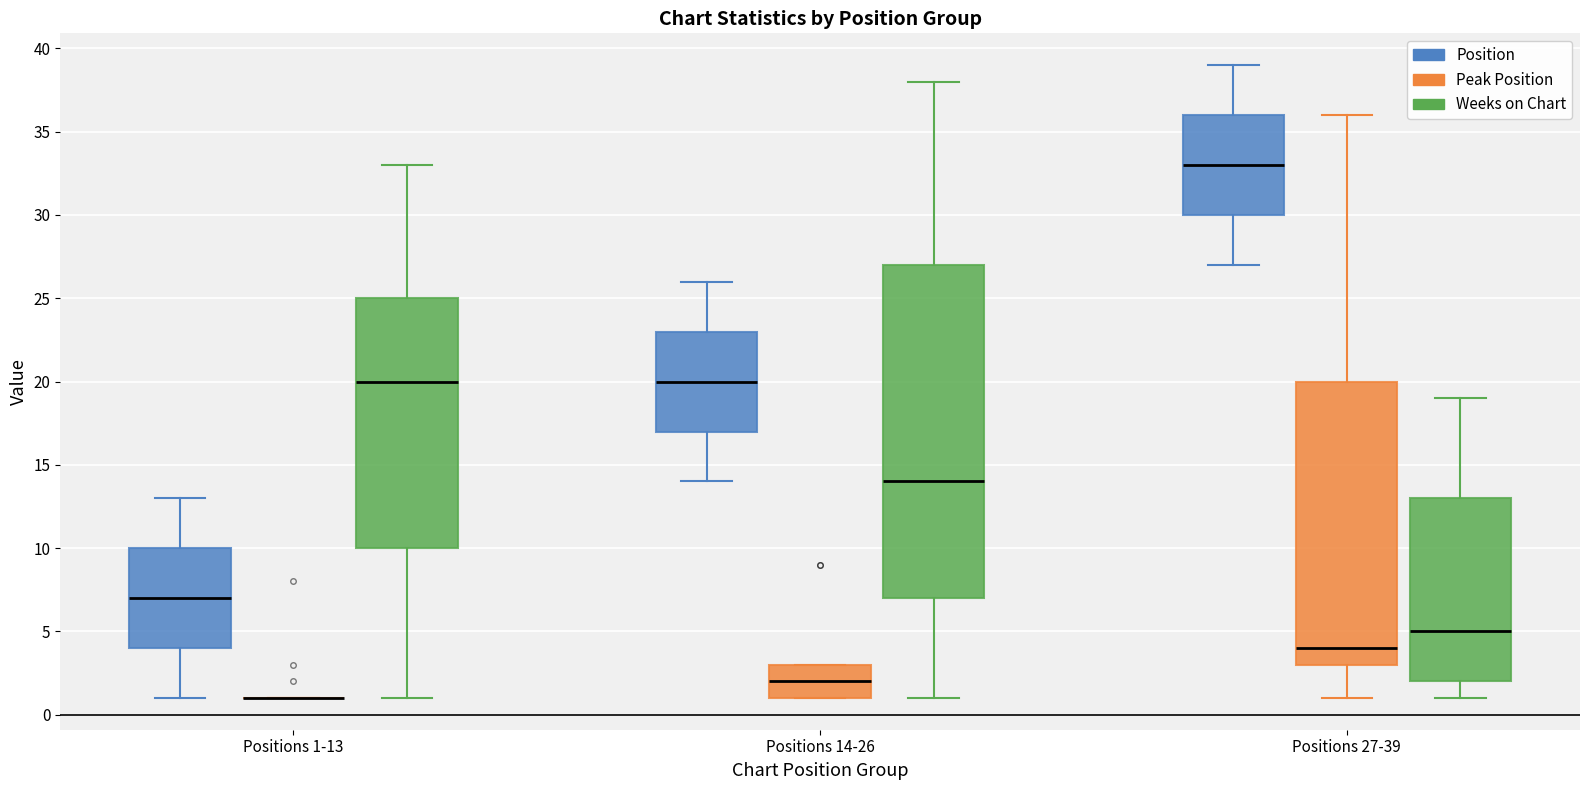

Which box is the tallest, from its lower edge to its upper edge?

Positions 14-26 (Weeks on Chart)